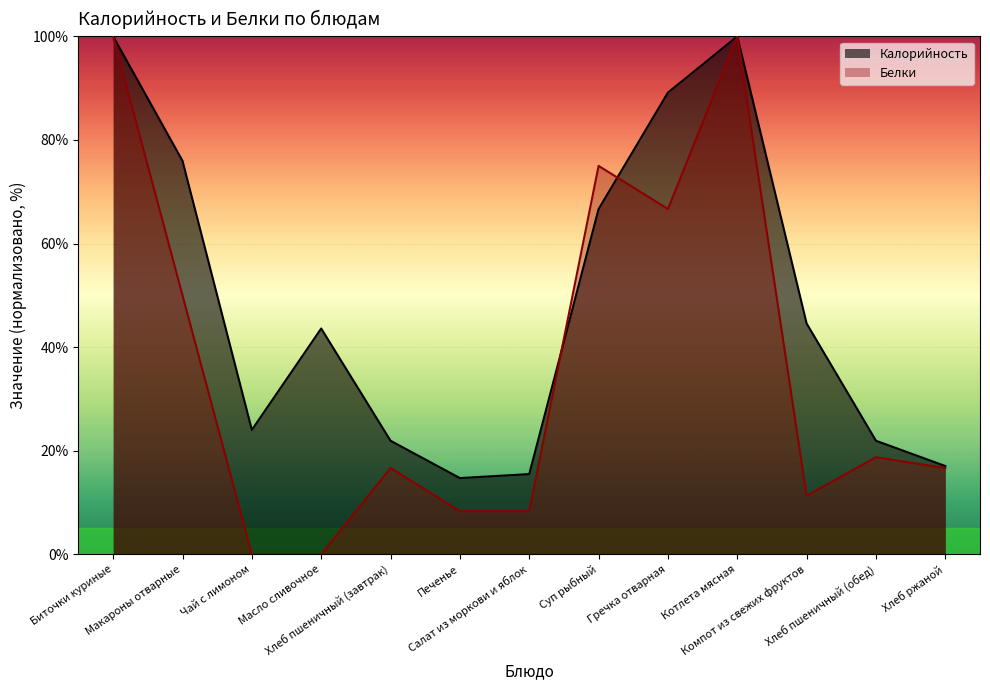

Which series has the largest range (max minus min)?

Белки